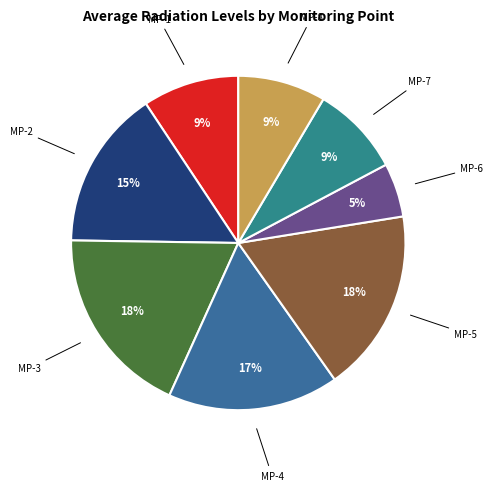

Count the number of slices in the pie.

8